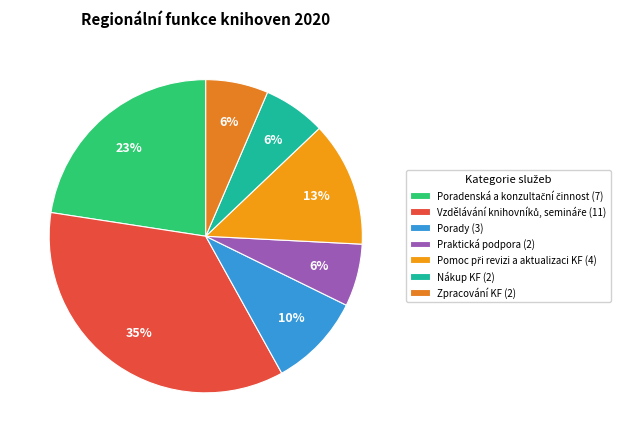

Is there any slice that represents more than half of the pie?

No